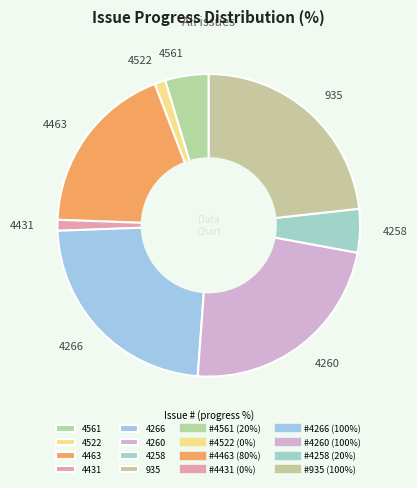

Is there a majority slice in this chart?

No